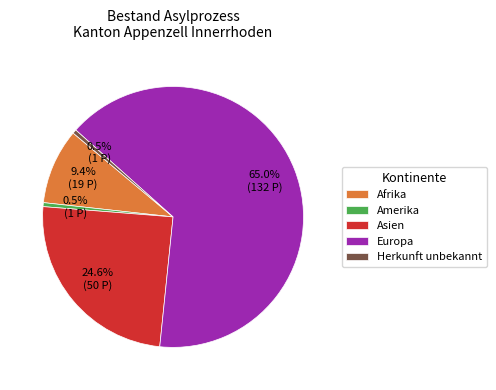

How many slices are in this pie chart?

5